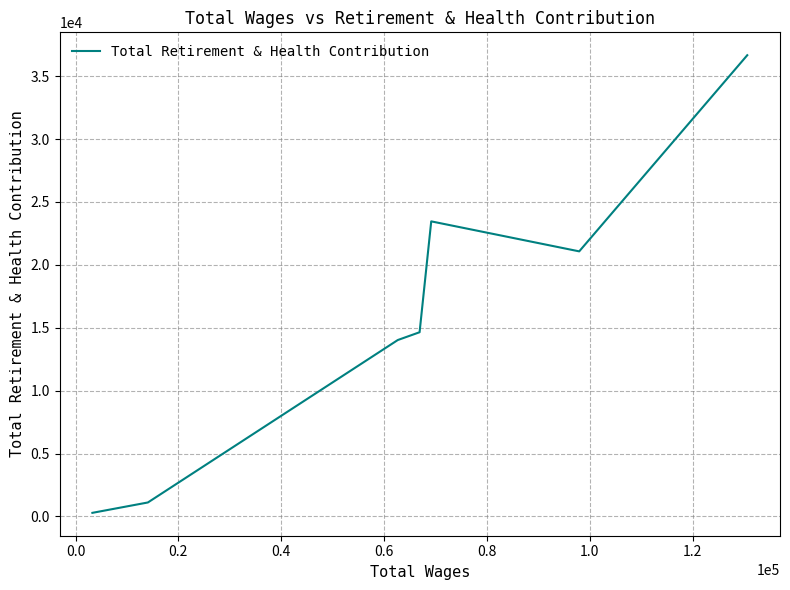

Reading right to left, what are all the values shown in this chart?

36662	21072	23456	14644	14024	1113	289